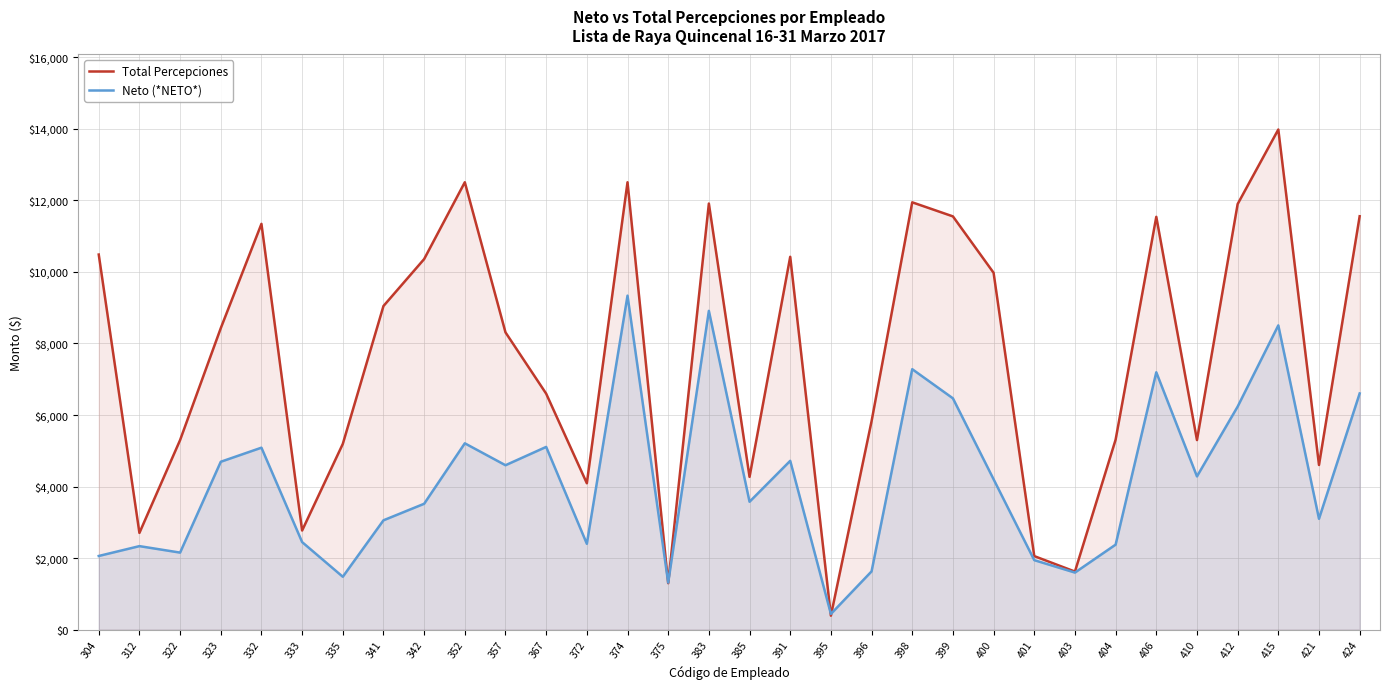

What is the difference between the highest and lowest values at 383?

3000.2